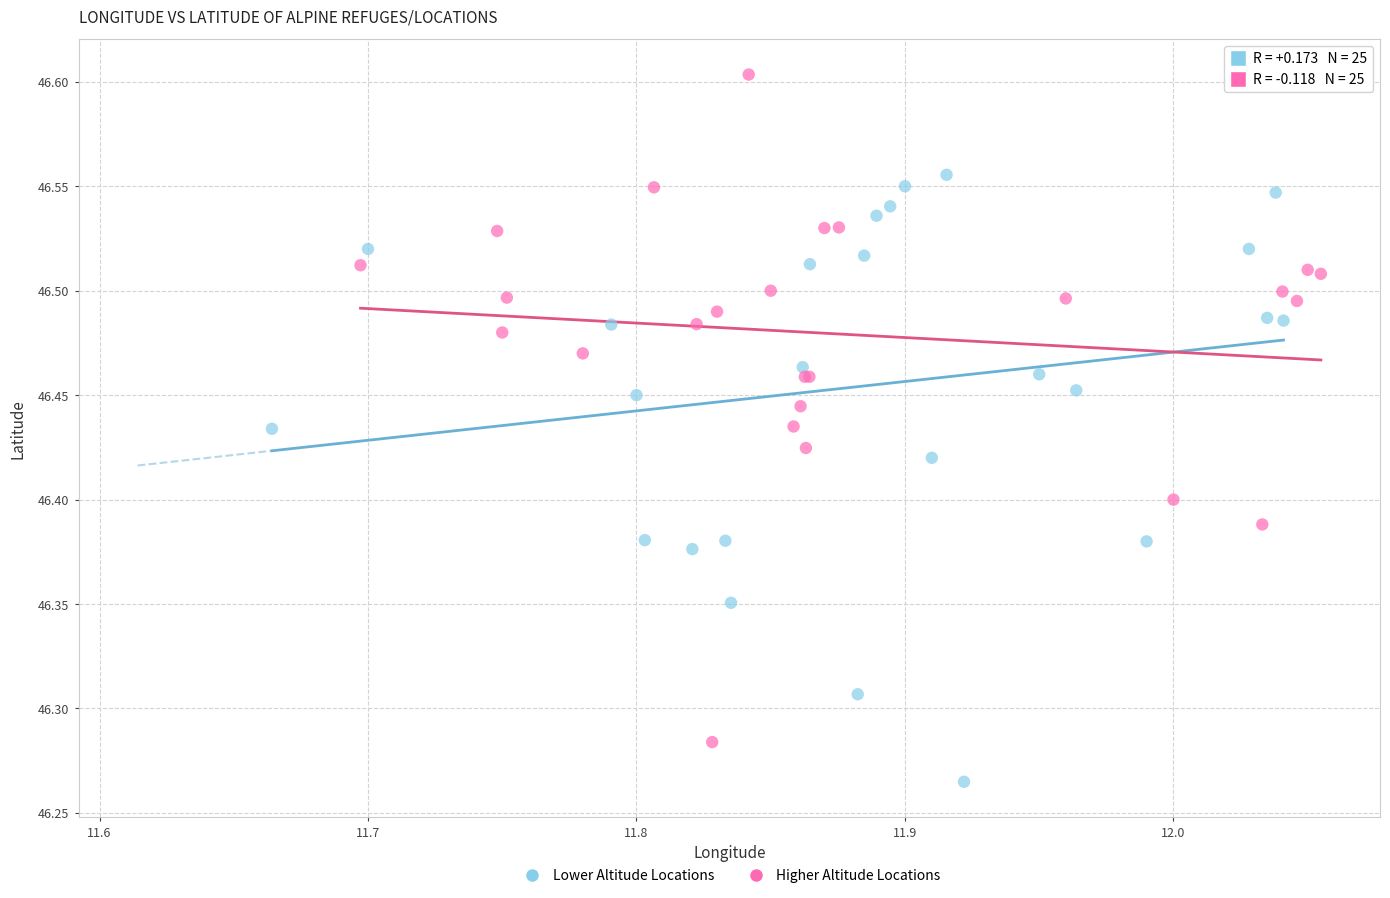

Which series contains the lowest Y value?

Lower Altitude Locations